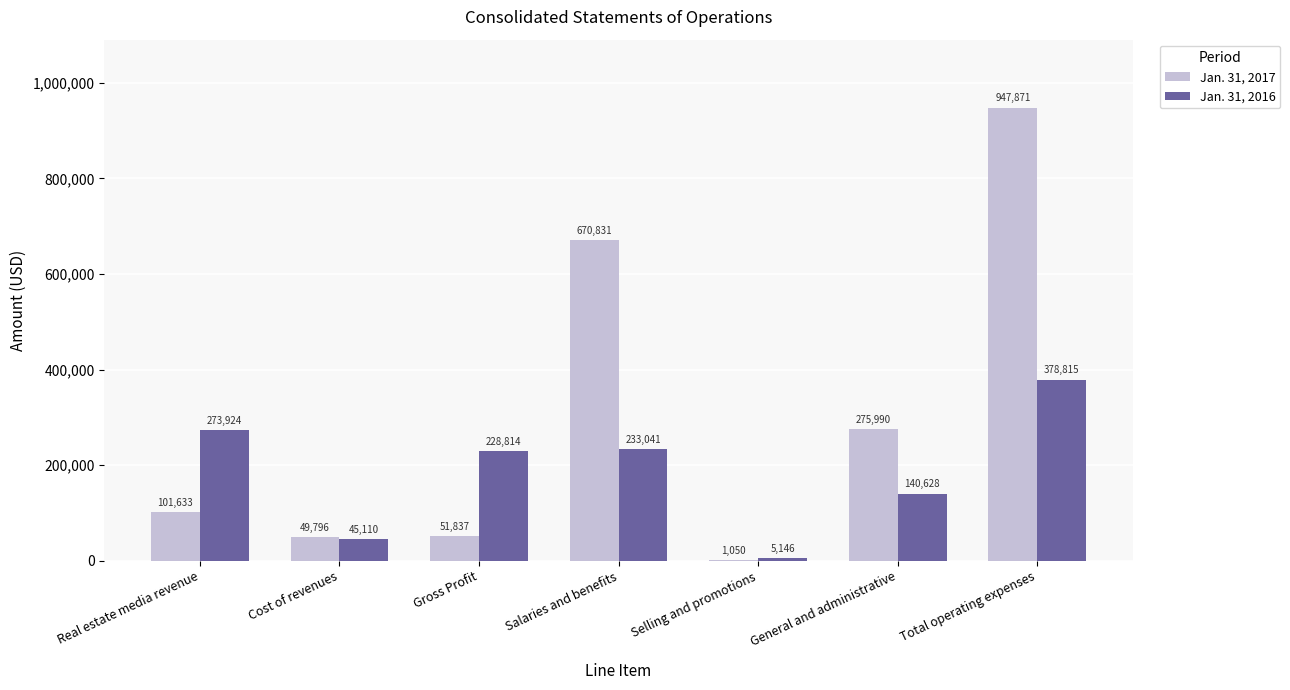

Which category has the highest value in the Jan. 31, 2016 series?

Total operating expenses